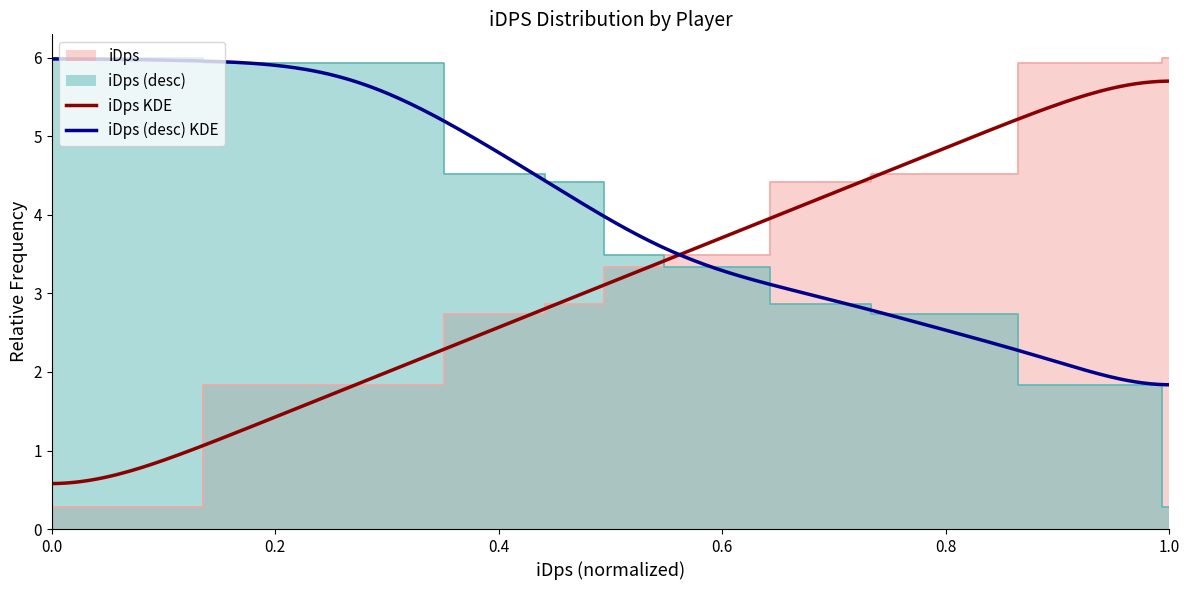

True or false: there are more than 2 points higher than both neighbors.

False